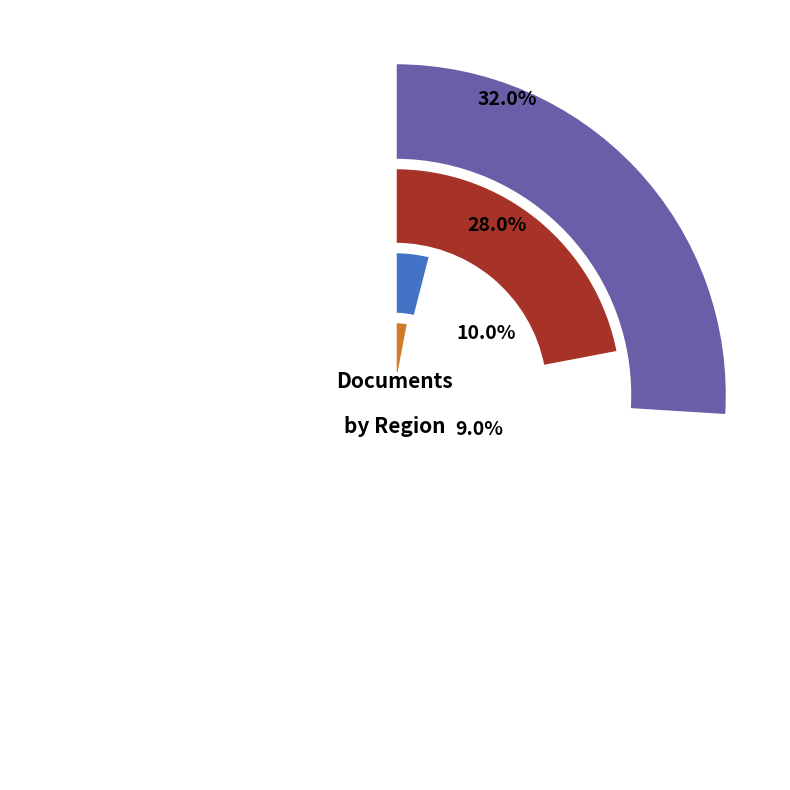

What portion of the pie excludes Eastern Europe?

90.0%